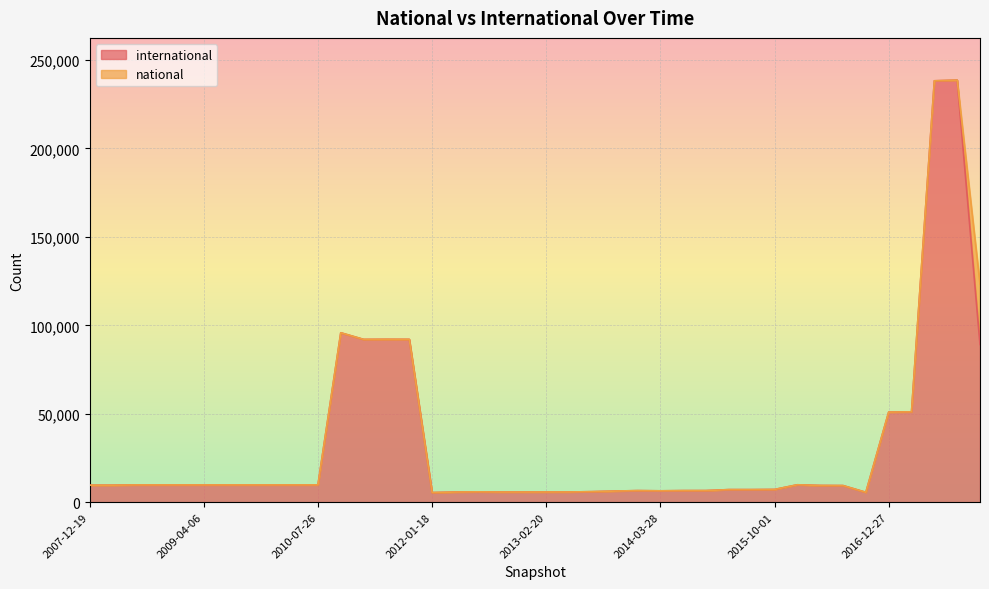

Which category has the lowest value across all series?

2012-01-18